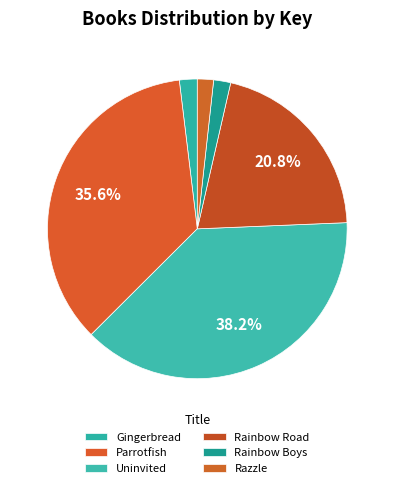

Combined, what portion of the pie is Rainbow Road and Rainbow Boys?

22.6%